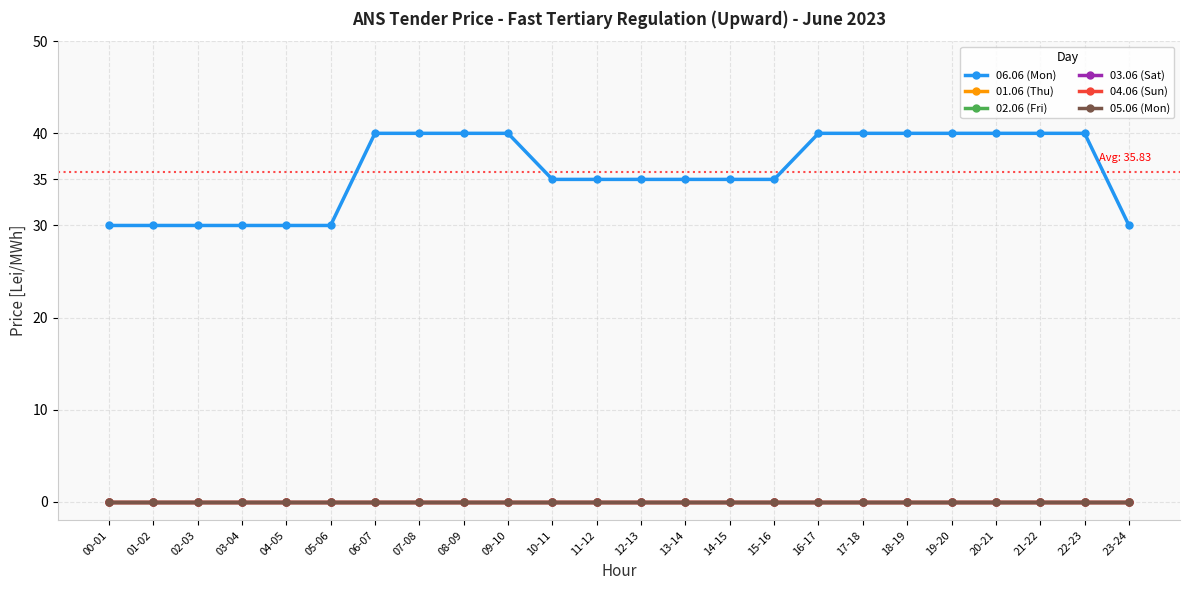

The 04.06 (Sun) series shows 0 at 13-14. True or false?

True